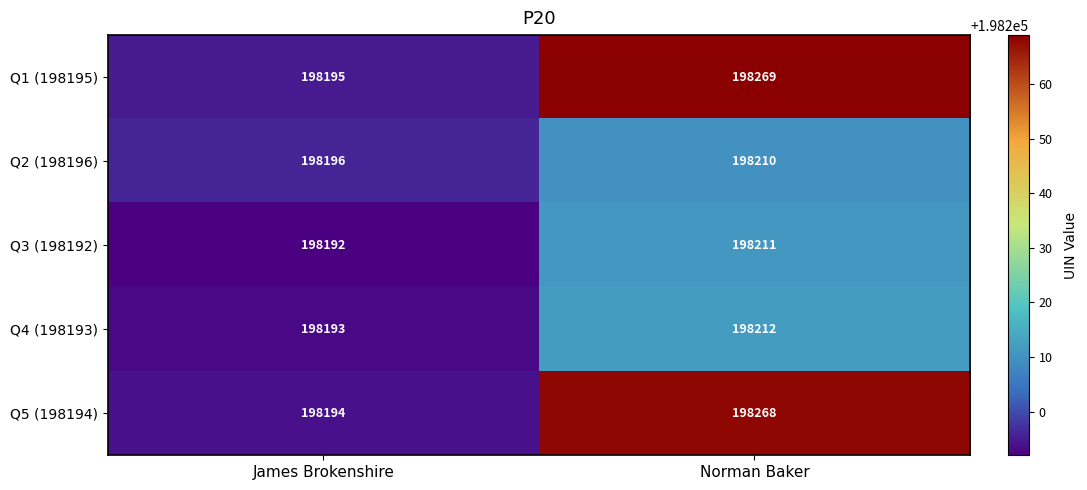

The Q3 (198192) series shows 198211 at Norman Baker. True or false?

True